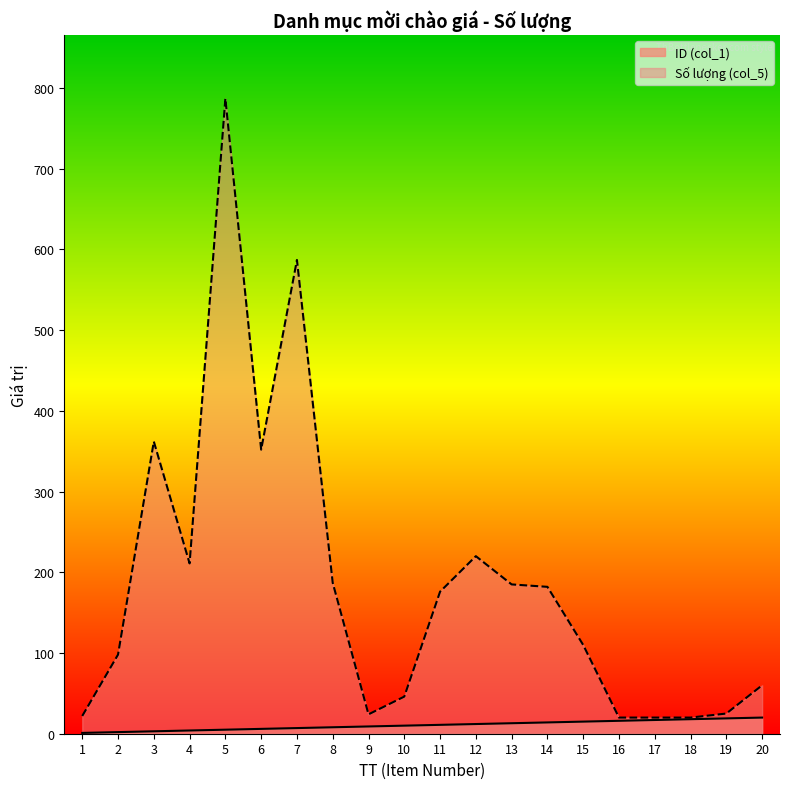

Which label corresponds to the smallest value in the chart?

1